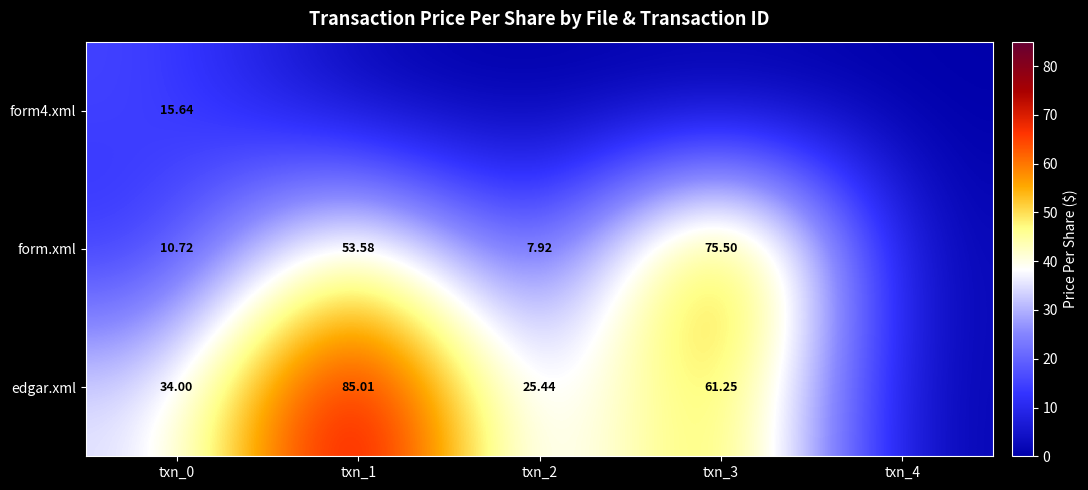

What is the highest value of the form4.xml series?

15.6